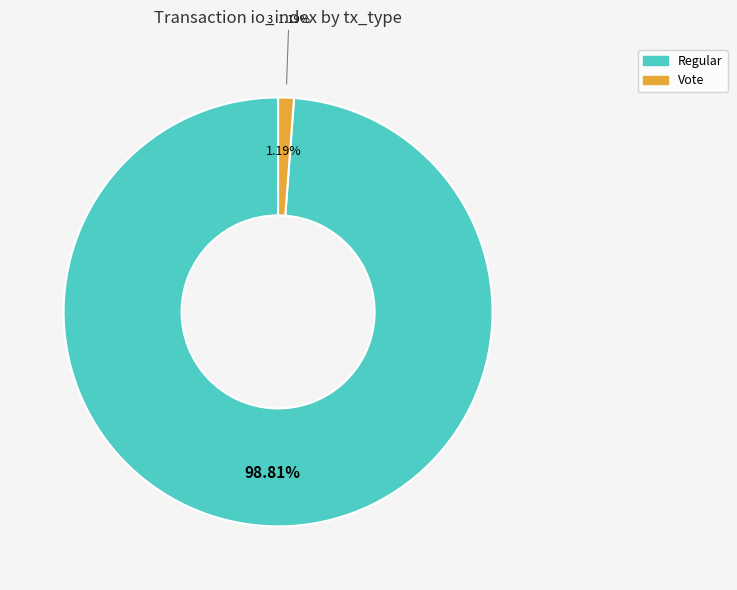

Is it true that Vote is 14% of the pie?

False